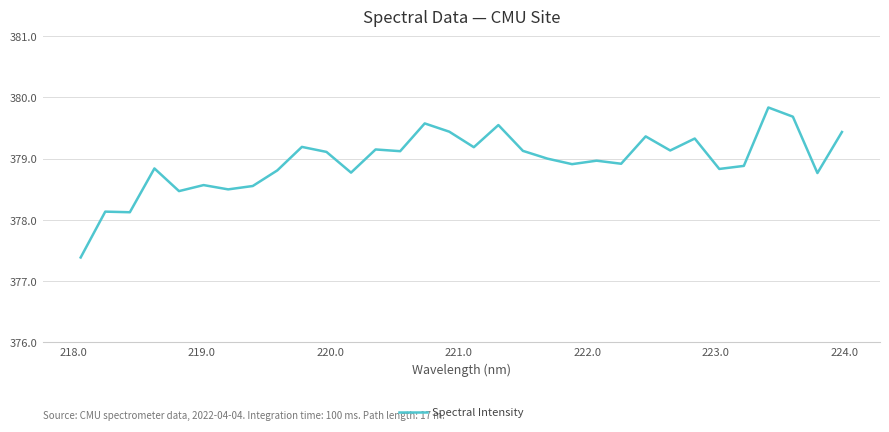

What is the difference between the maximum and minimum values?

2.4